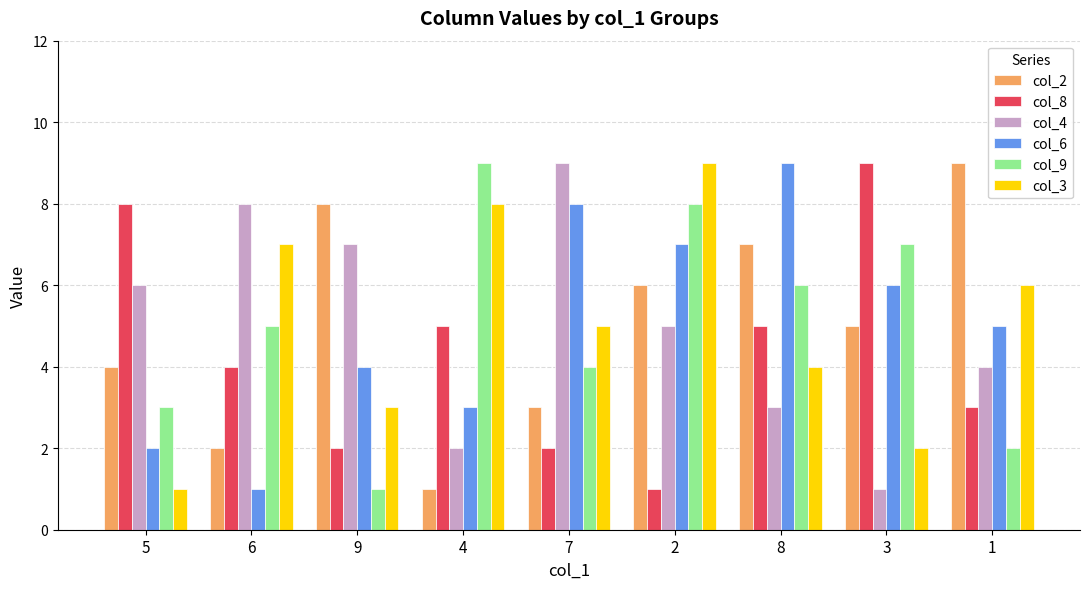

Is it true that col_6 equals 1 at 4?

False